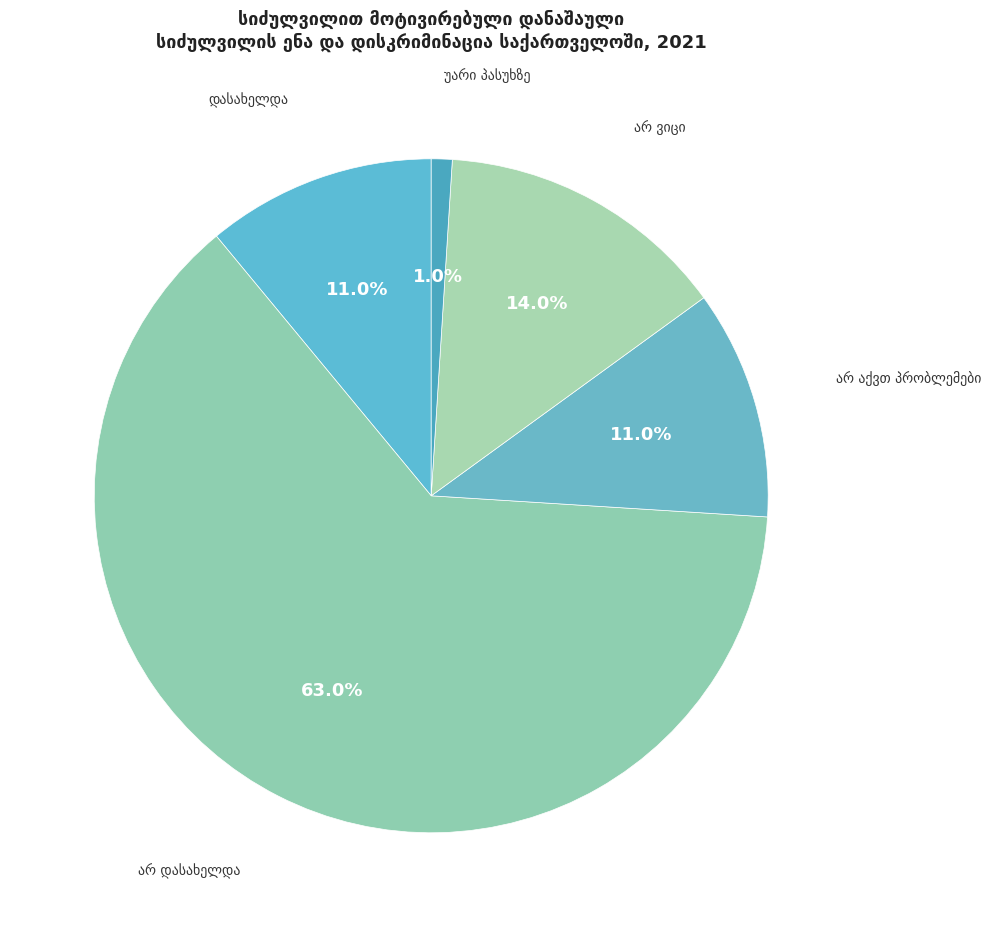

Is there a majority slice in this chart?

Yes